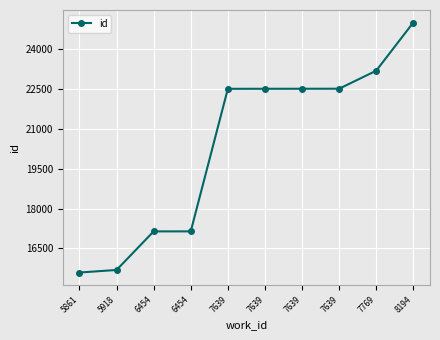

What is the difference between the second highest and minimum values?

7597